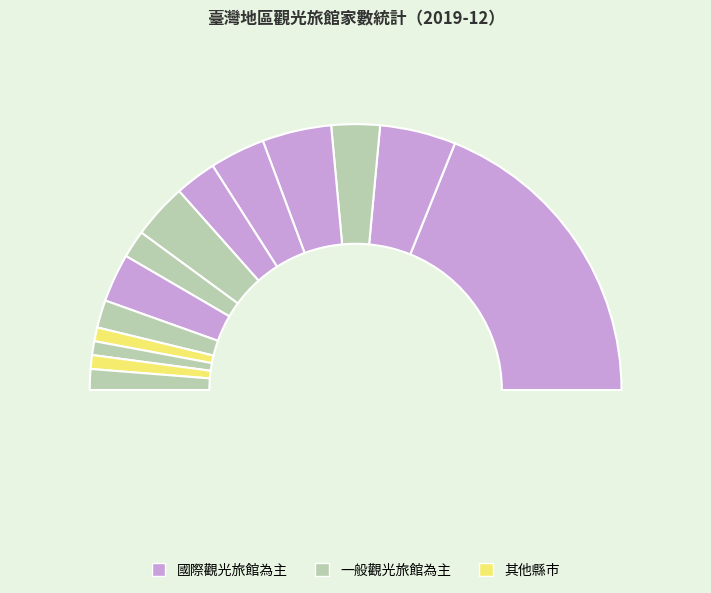

Which has a higher value, 花蓮縣 or 桃園市?

桃園市